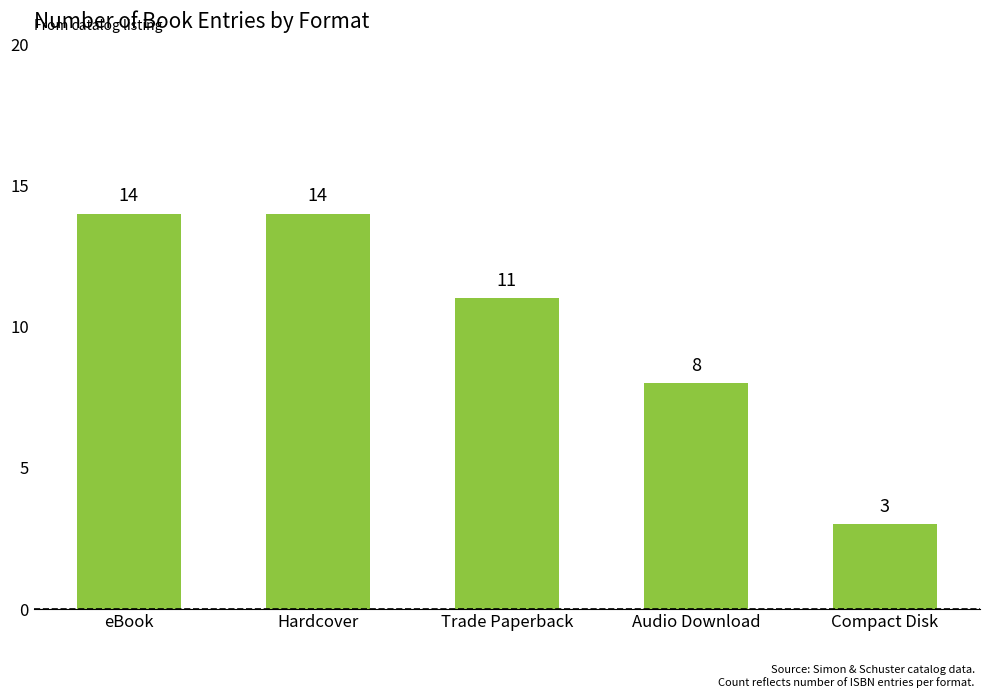

What is the maximum value shown in the chart?

14